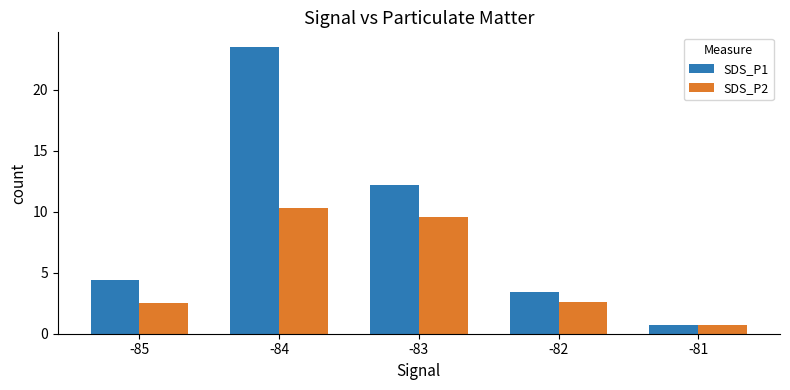

Which series has the largest total across all categories?

SDS_P1